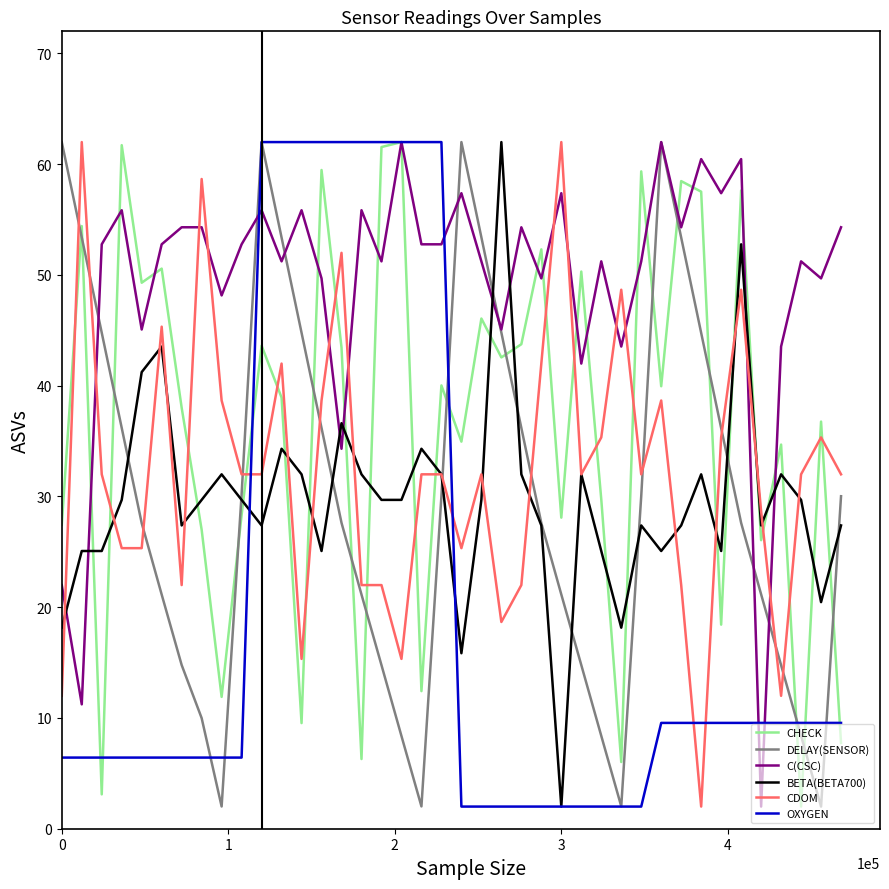

Which series has the largest total across all categories?

C(CSC)